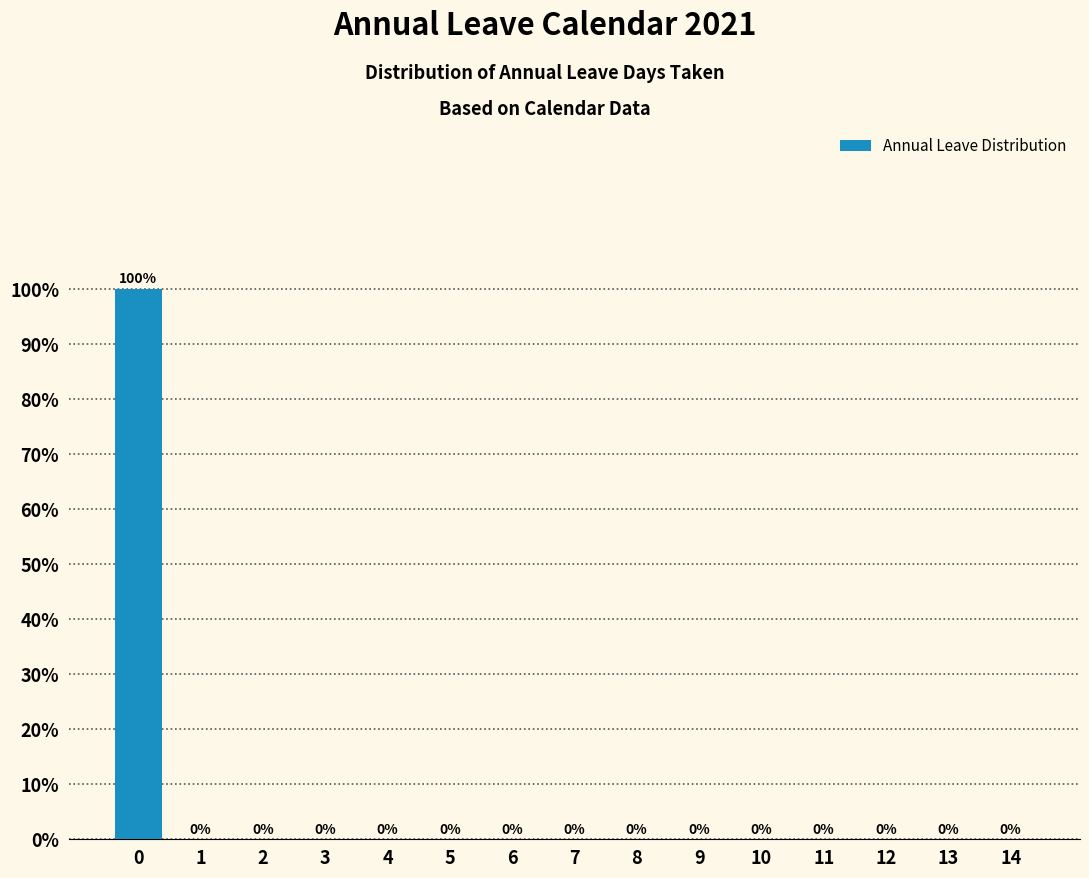

Reading left to right, transcribe all the data shown in this chart.

0=100	1=0	2=0	3=0	4=0	5=0	6=0	7=0	8=0	9=0	10=0	11=0	12=0	13=0	14=0